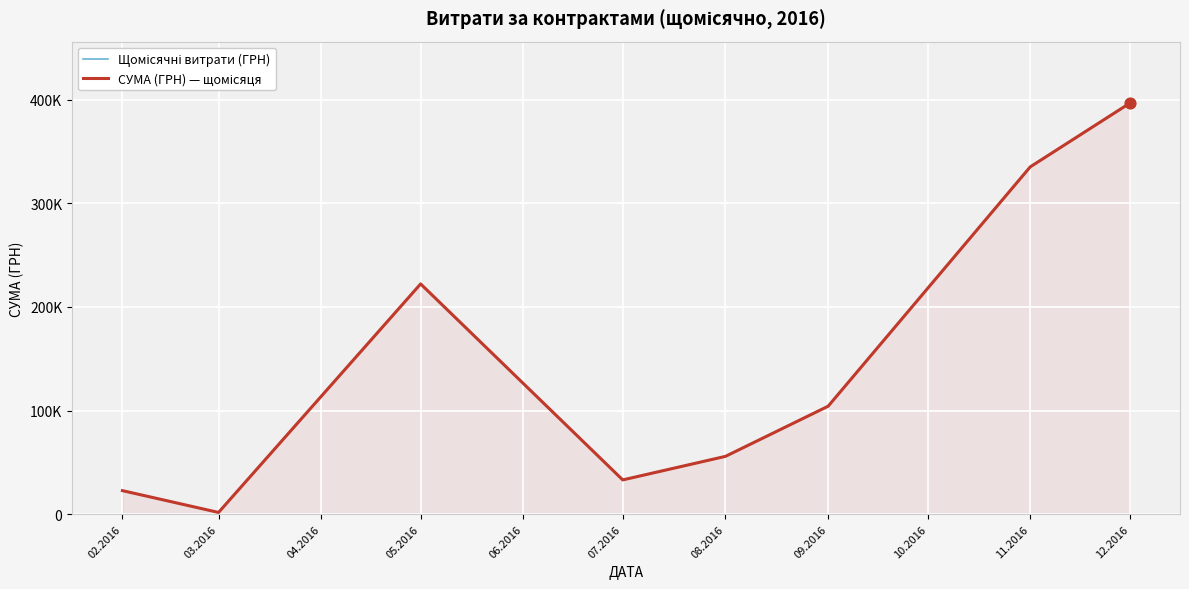

At how many categories does at least one series exceed 186206?

3